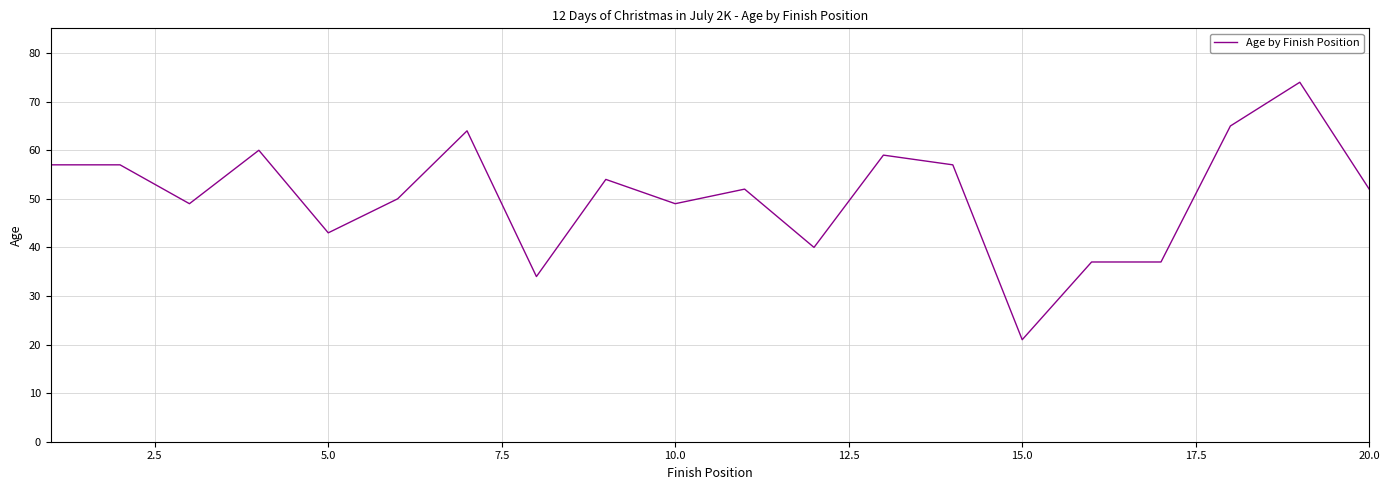

What is the average value?

51